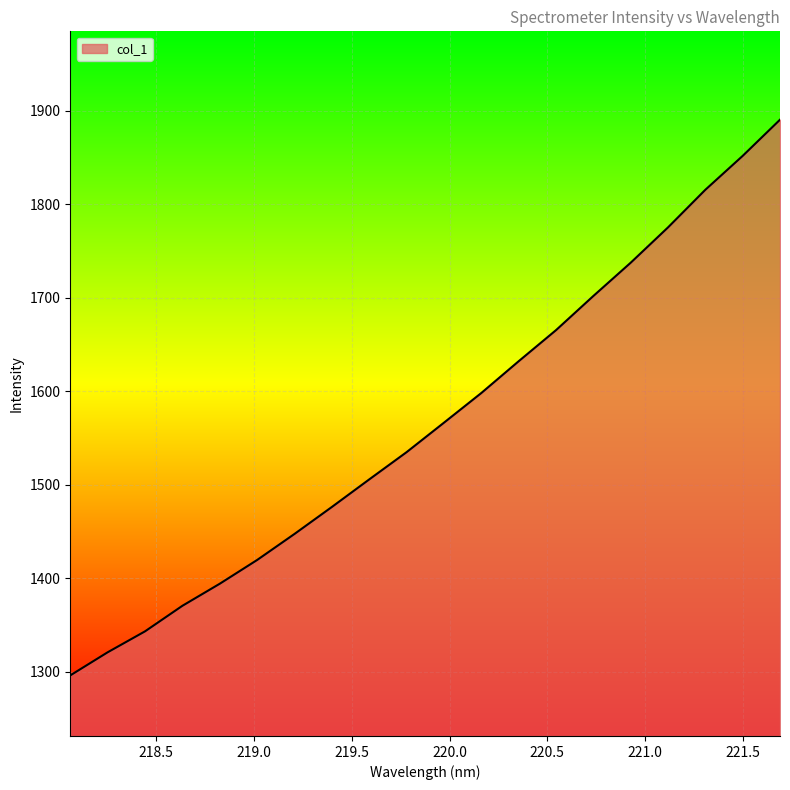

What is the smallest value displayed?

1296.0